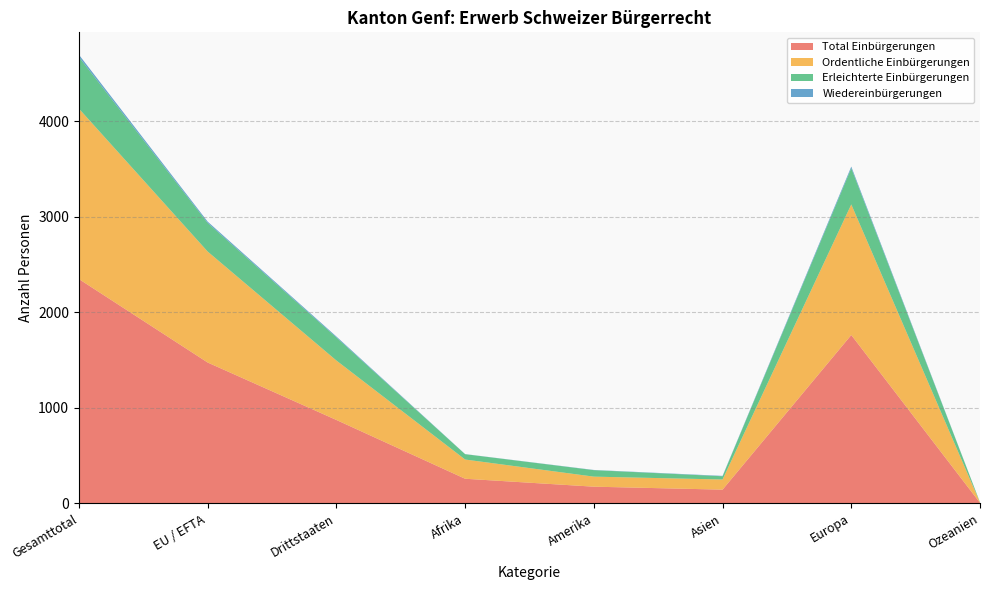

Reading left to right, list all the values displayed in this chart.

Total Einbürgerungen: 2347	1474	873	258	175	144	1762	6
Ordentliche Einbürgerungen: 1783	1161	622	201	105	106	1366	4
Erleichterte Einbürgerungen: 540	299	241	56	68	34	379	2
Wiedereinbürgerungen: 24	14	10	1	2	4	17	0